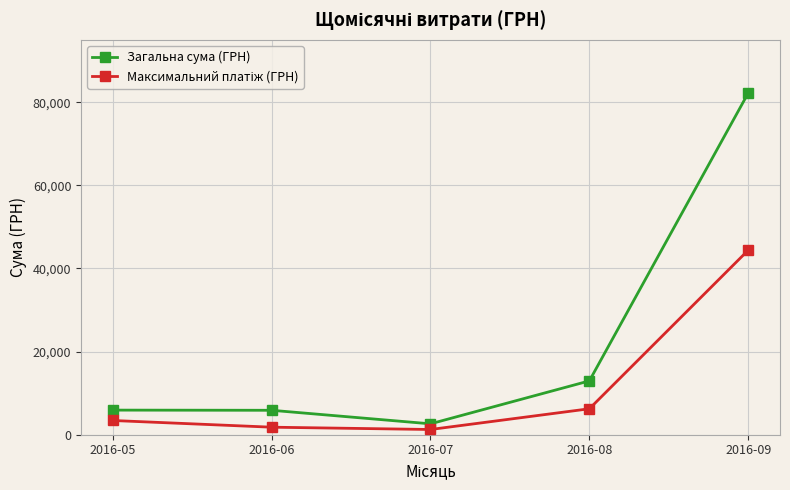

What is the difference between the maximum and minimum values in the Загальна сума (ГРН) series?

79583.7